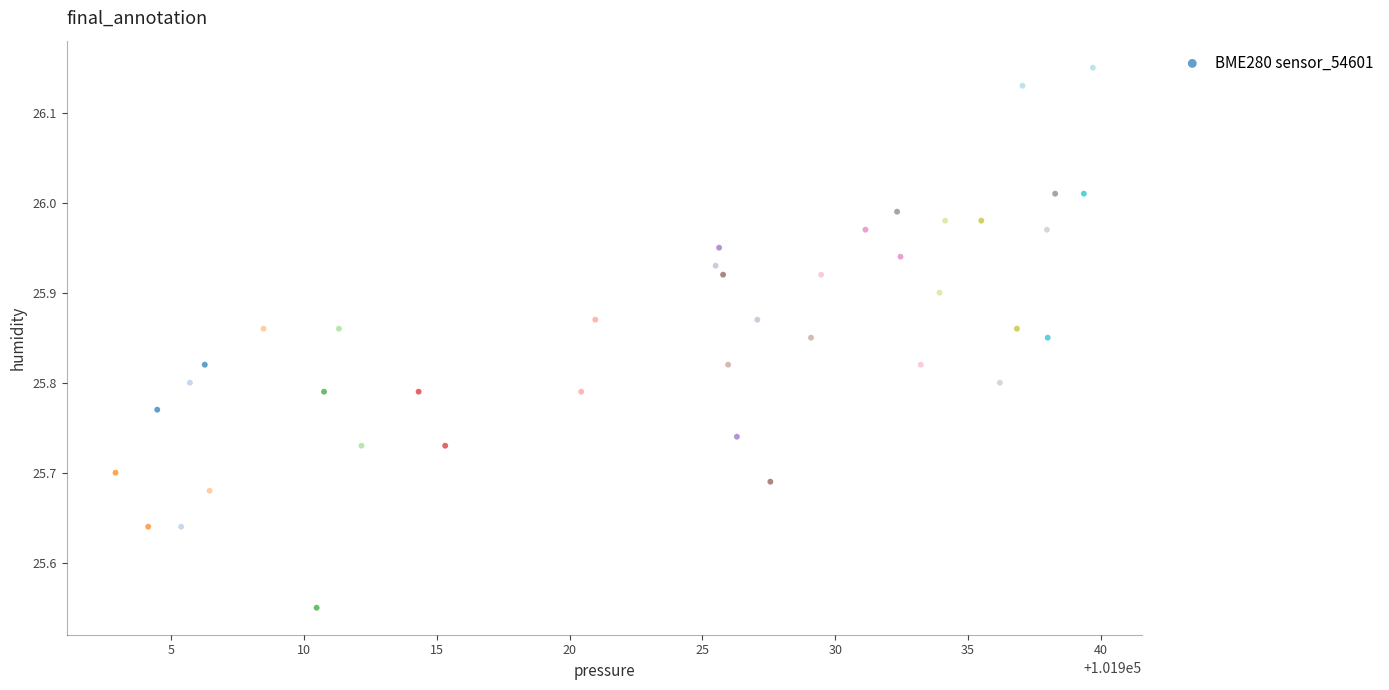

What is the range of Y values (max minus min)?

0.6